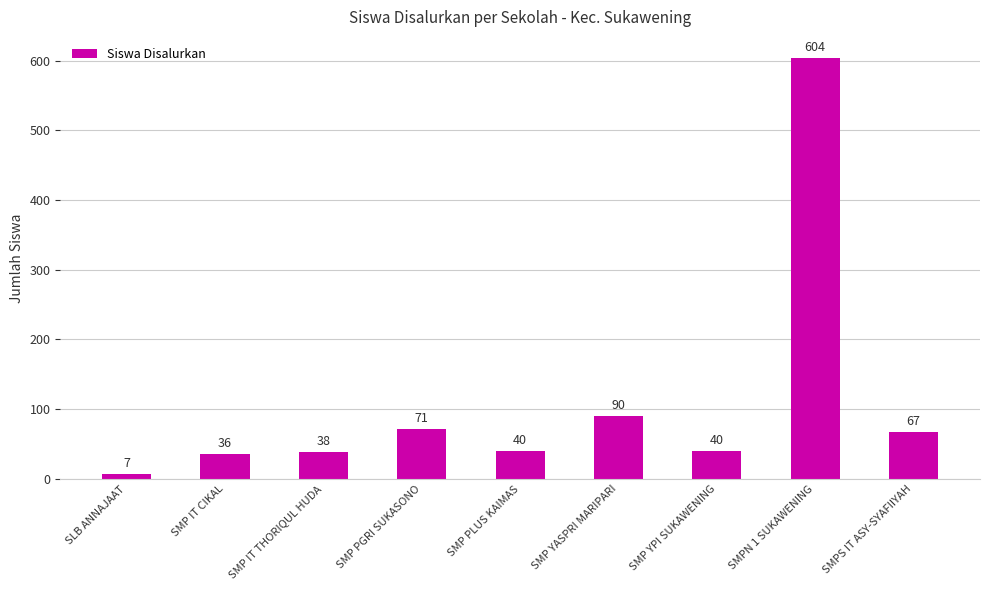

Where is the data nearest to the value 305?

SMP YASPRI MARIPARI